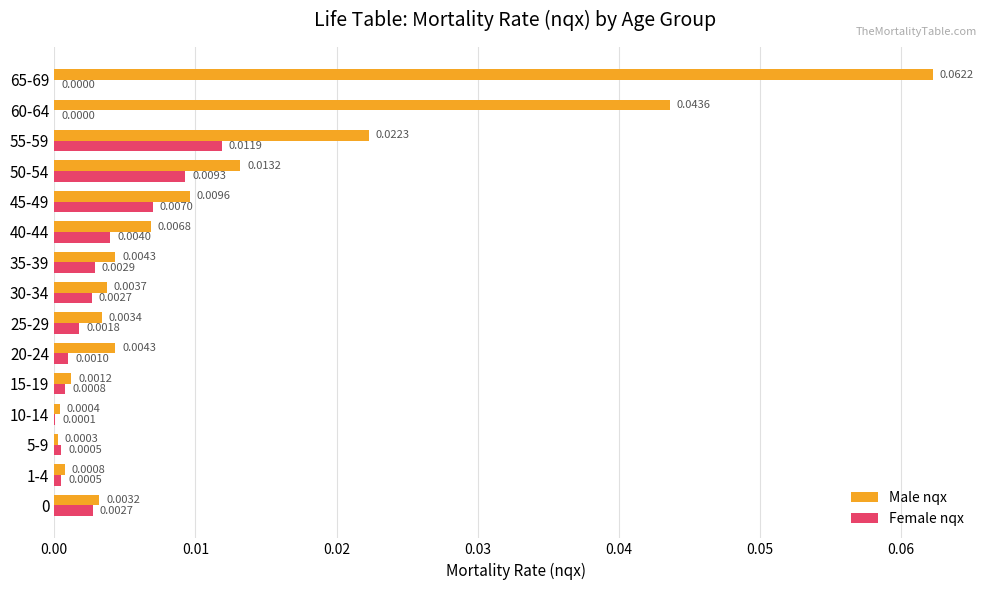

Between 0 and 5-9, which series saw the biggest shift?

Male nqx